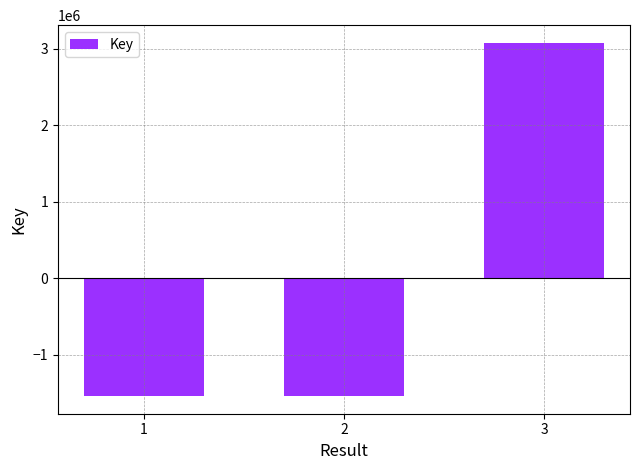

What is the value of the 1st bar from the left?

-1537987